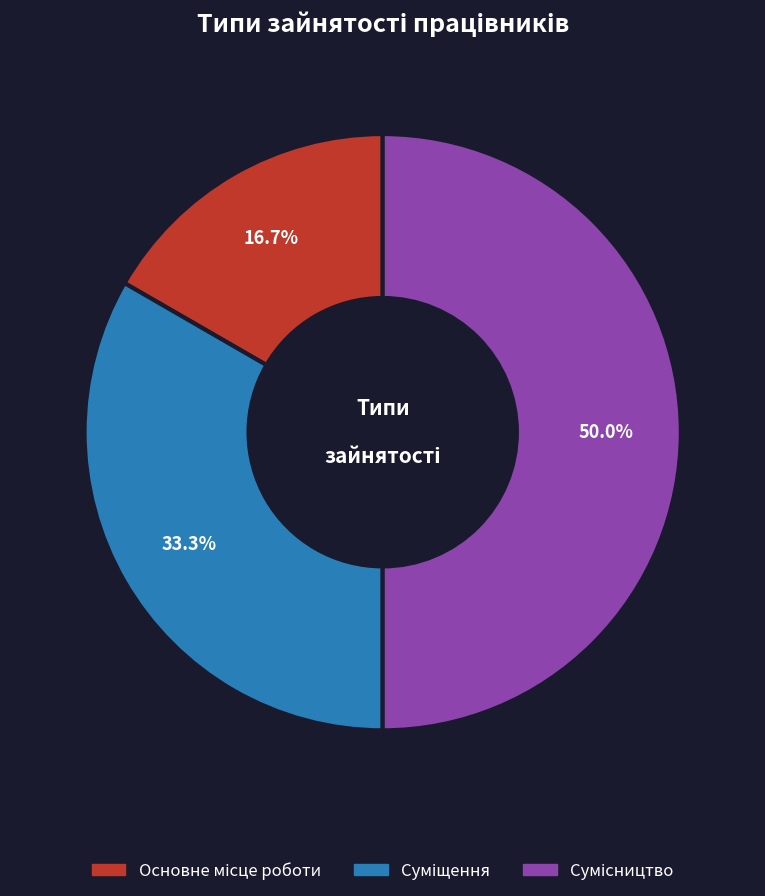

What is the change in value from Основне місце роботи to Суміщення?

+1